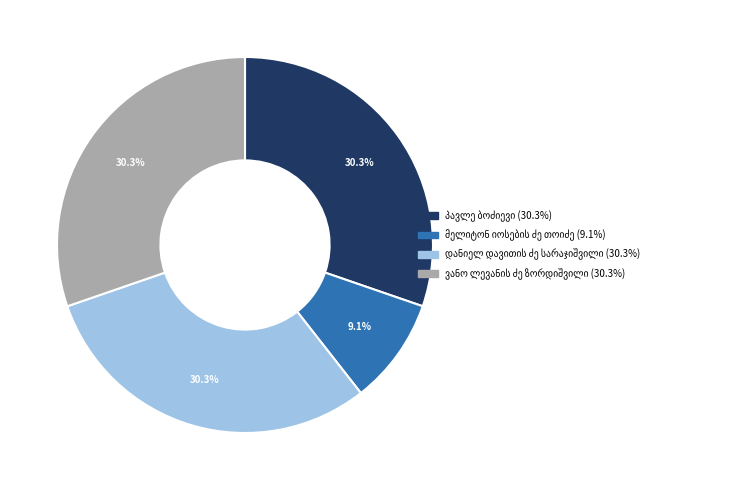

Is there any slice that represents more than half of the pie?

No